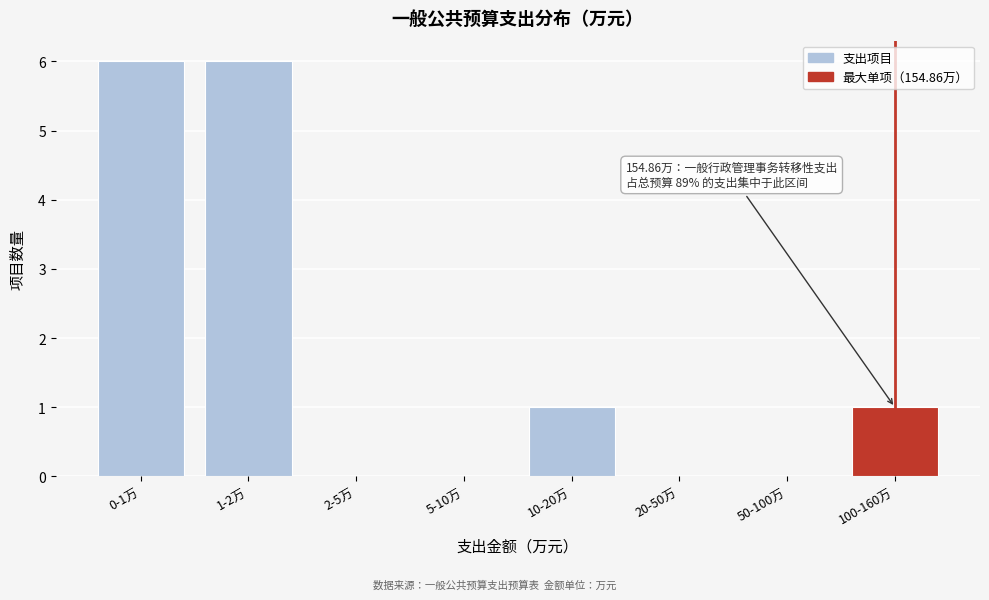

Reading left to right, transcribe all the data shown in this chart.

0-1万=6	1-2万=6	2-5万=0	5-10万=0	10-20万=1	20-50万=0	50-100万=0	100-160万=1